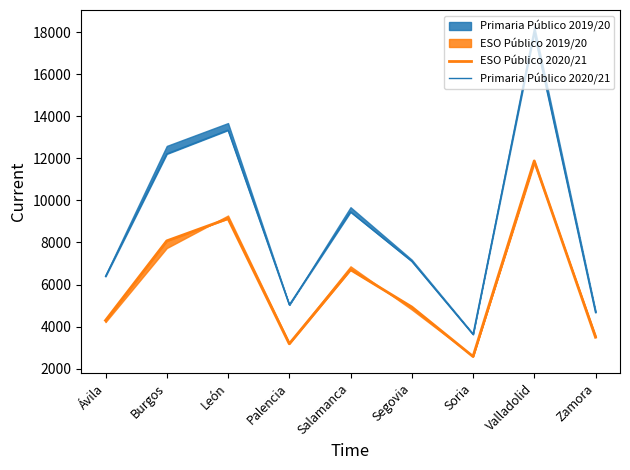

List the series in order of their overall mean, highest first.

Primaria Público 2020/21, ESO Público 2020/21